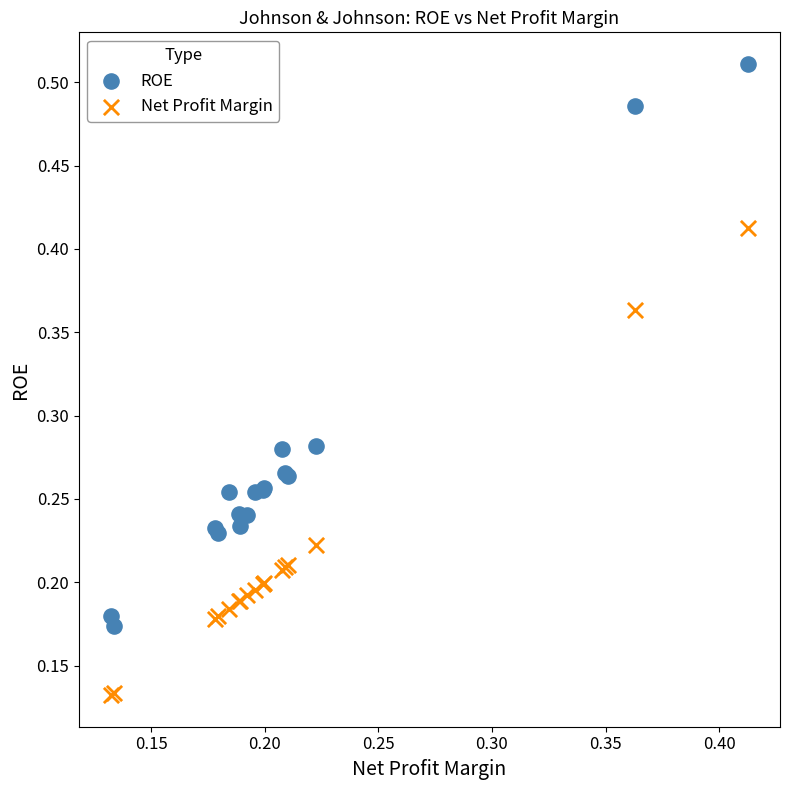

Which series reaches the maximum Y coordinate?

ROE